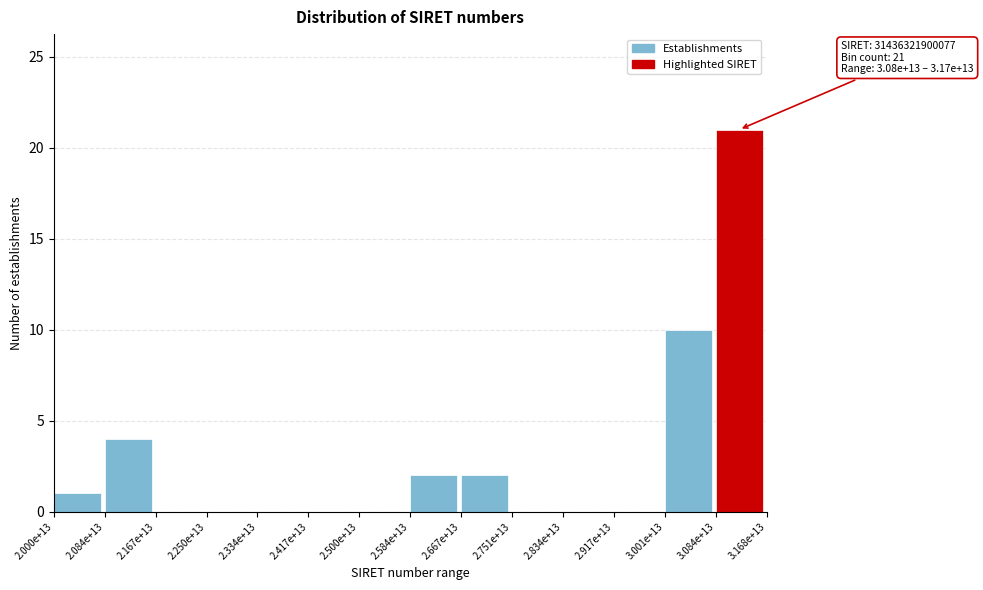

Reading left to right, list all the values displayed in this chart.

2.000e+13=1	2.084e+13=4	2.167e+13=0	2.250e+13=0	2.334e+13=0	2.417e+13=0	2.500e+13=0	2.584e+13=2	2.667e+13=2	2.751e+13=0	2.834e+13=0	2.917e+13=0	3.001e+13=10	3.084e+13=21